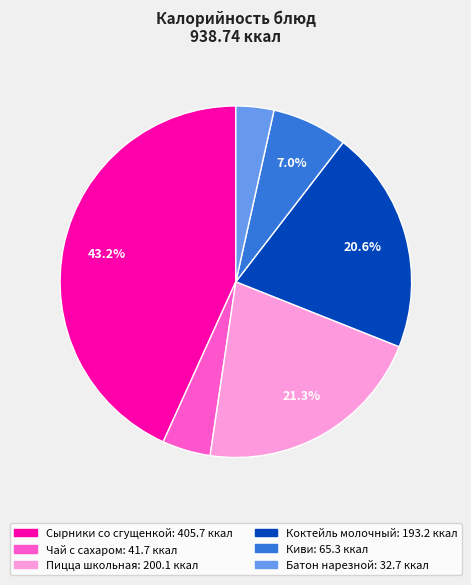

Is there a majority slice in this chart?

No